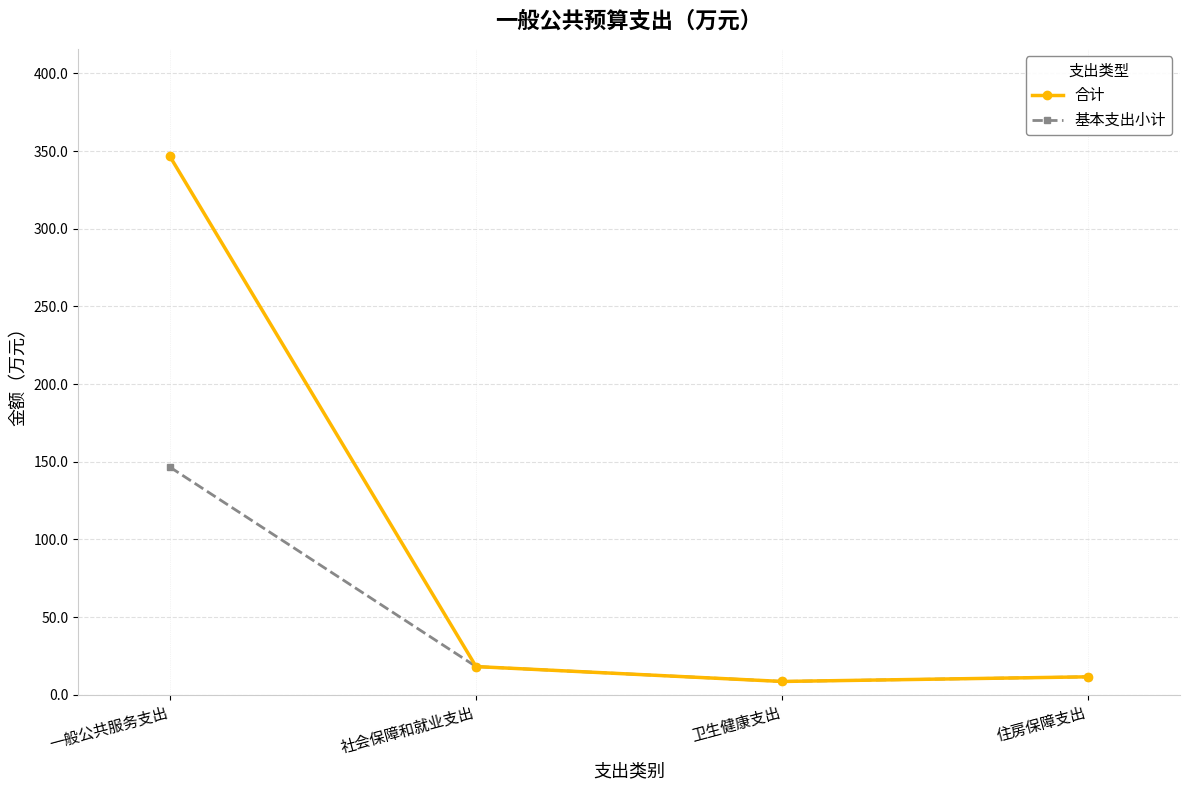

List the series in order of their overall mean, lowest first.

基本支出小计, 合计